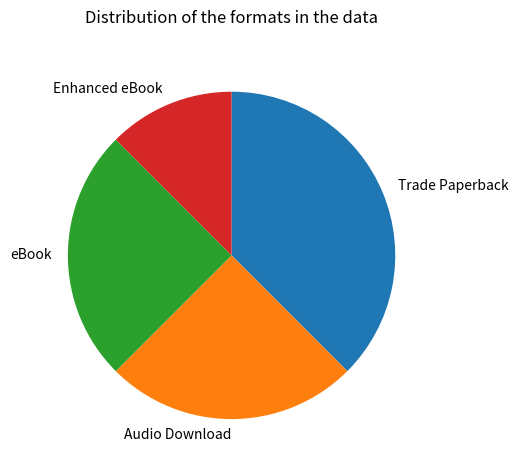

Which category has the smallest portion of the pie?

Enhanced eBook